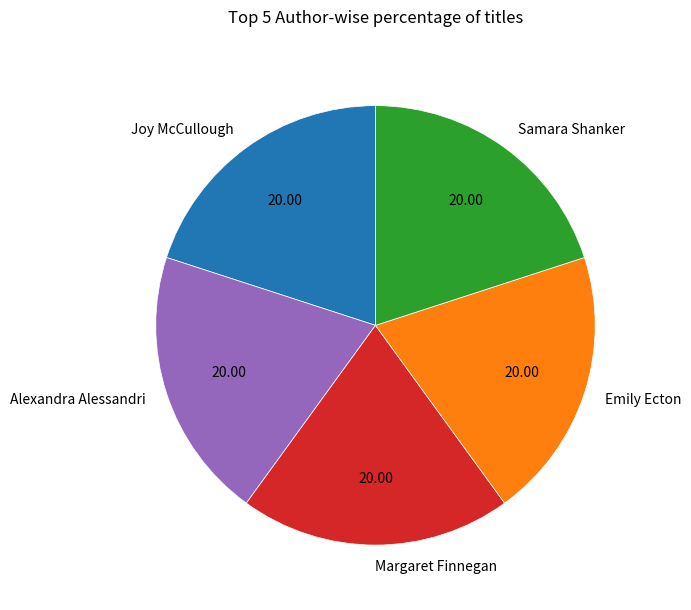

Does any single category account for the majority?

No